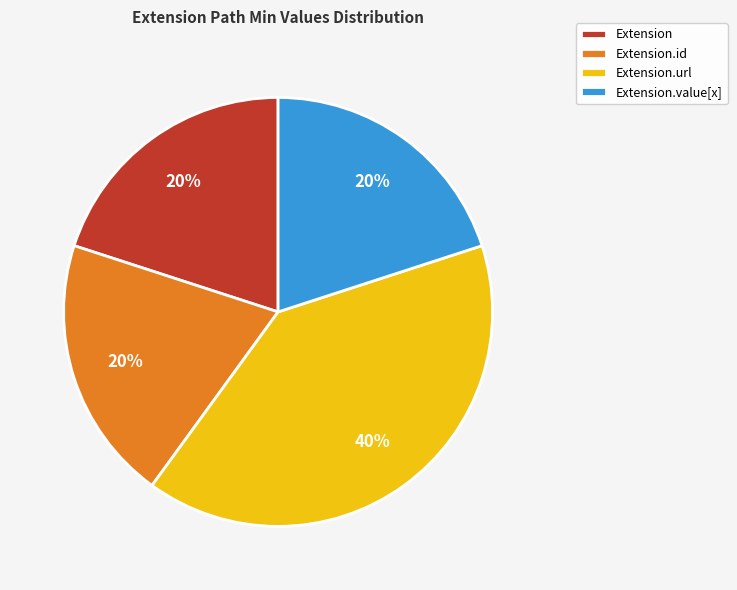

Which slice is the largest?

Extension.url